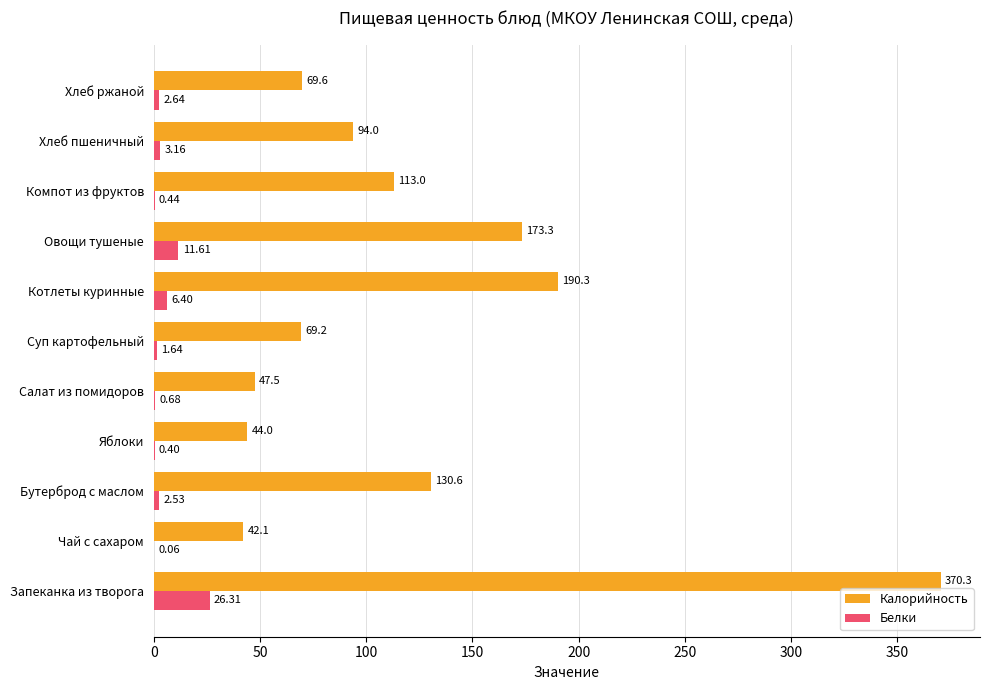

What is the total value across all series at Компот из фруктов?

113.4